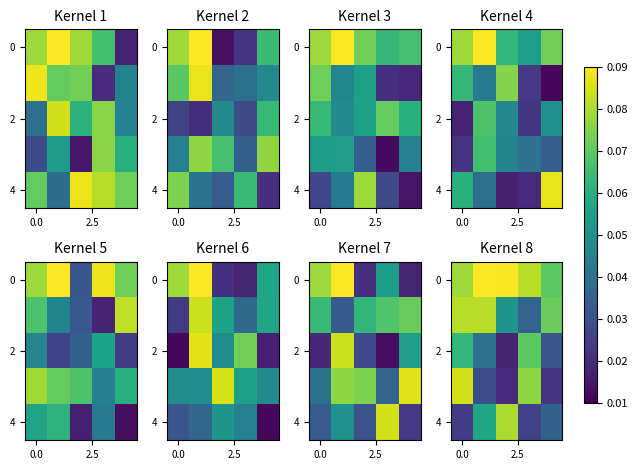

What is the difference between the highest and lowest values at 3?

0.1